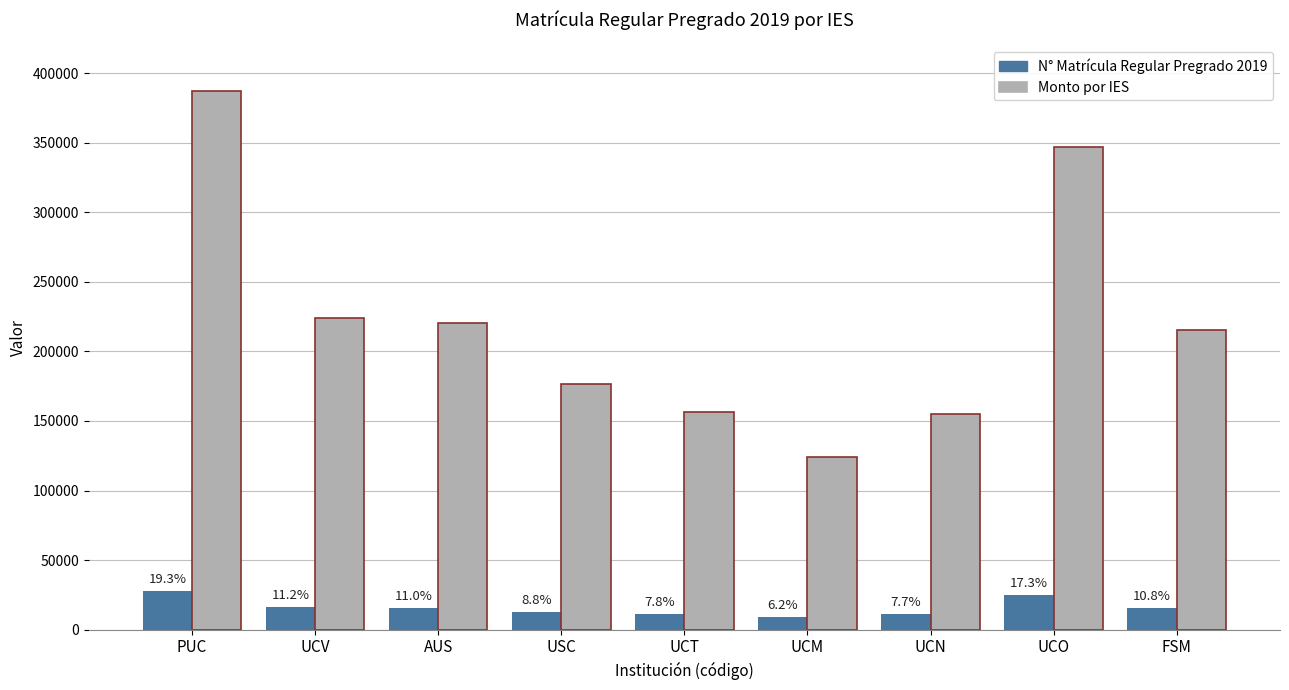

True or false: N° Matrícula Regular Pregrado 2019 has a value of 27801.0 at PUC.

True